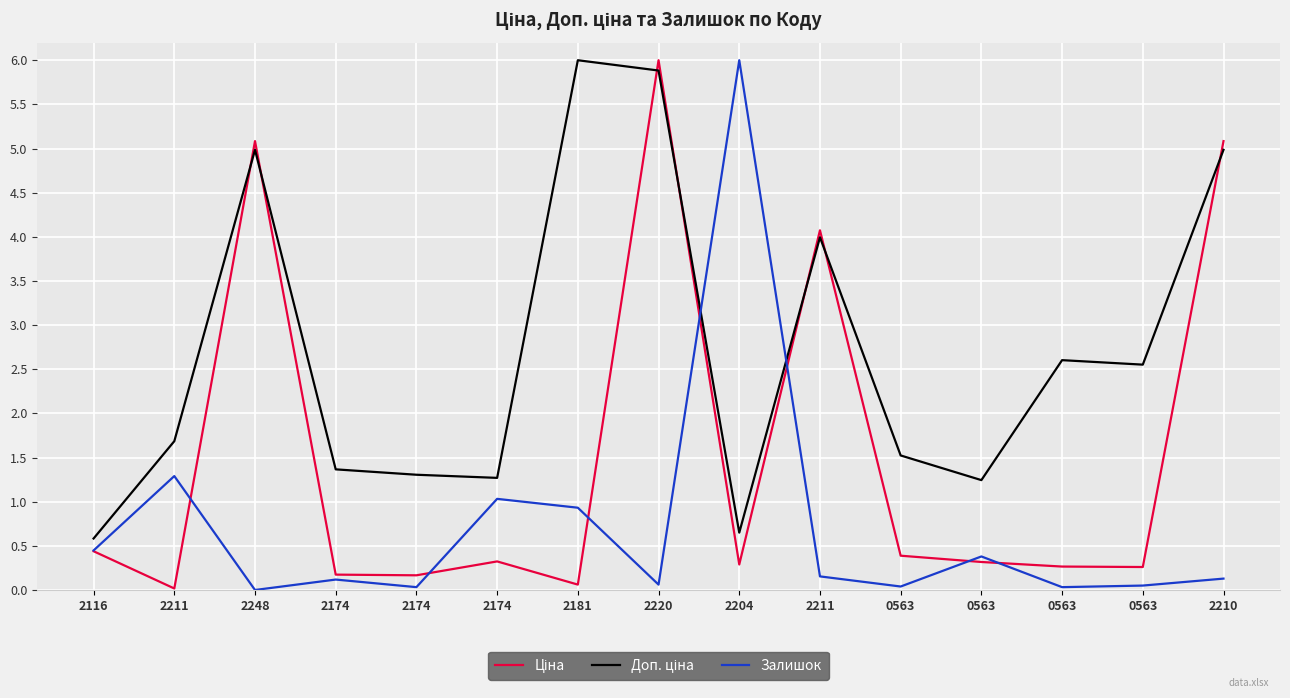

Which series changed the most between 0563 and 2210?

Ціна